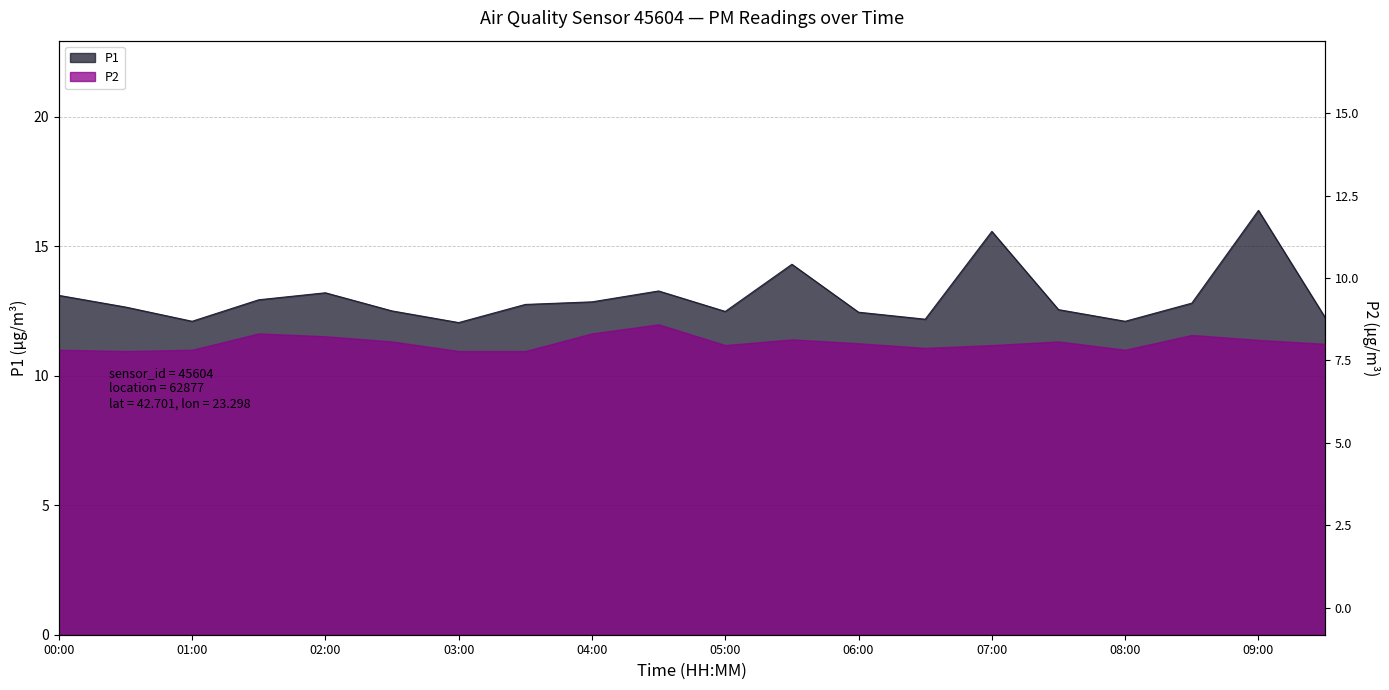

Reading left to right, list all the values displayed in this chart.

00:00=13.1	00:30=12.7	01:00=12.1	01:30=12.9	02:00=13.2	02:30=12.5	03:00=12.1	03:30=12.8	04:00=12.8	04:30=13.3	05:00=12.5	05:30=14.3	06:00=12.4	06:30=12.2	07:00=15.6	07:30=12.6	08:00=12.1	08:30=12.8	09:00=16.4	09:30=12.2